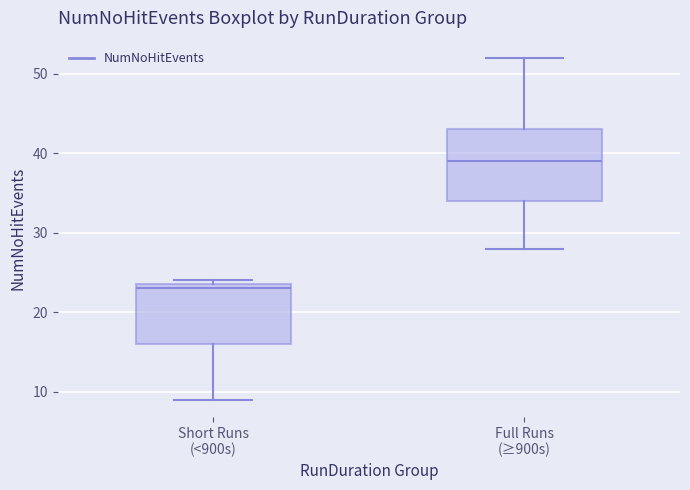

Which box has the highest median line?

Full Runs (≥900s)